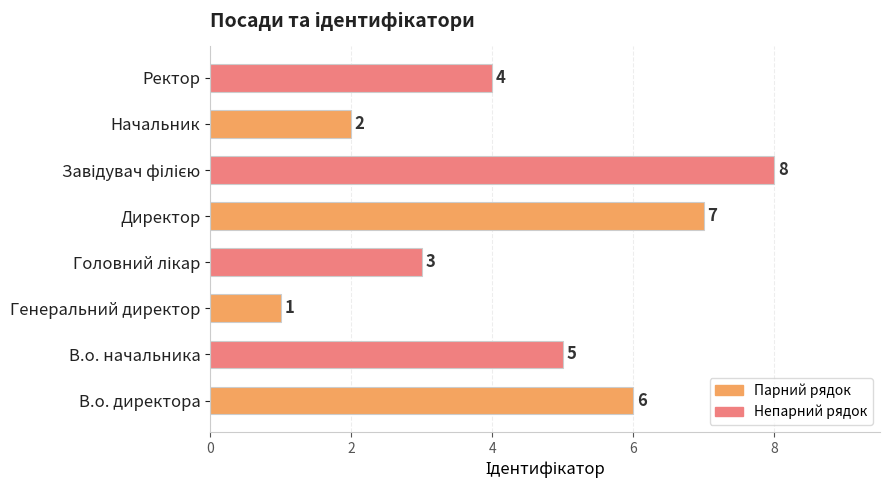

Between Ректор and Директор, which is larger?

Директор